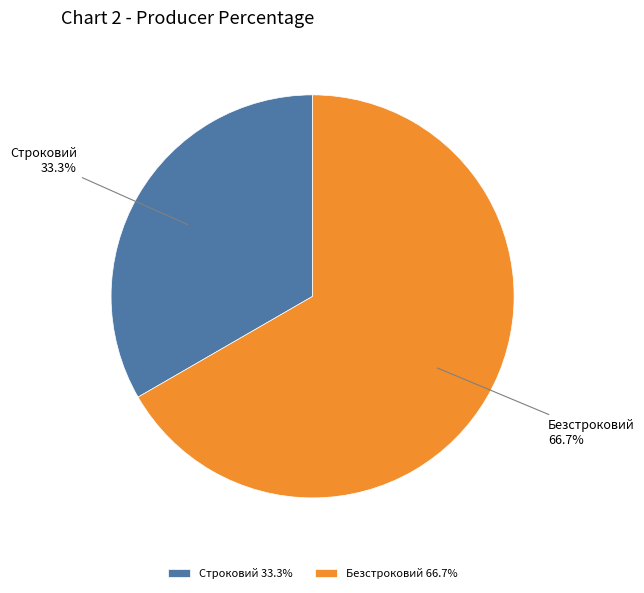

How many slices are in this pie chart?

2